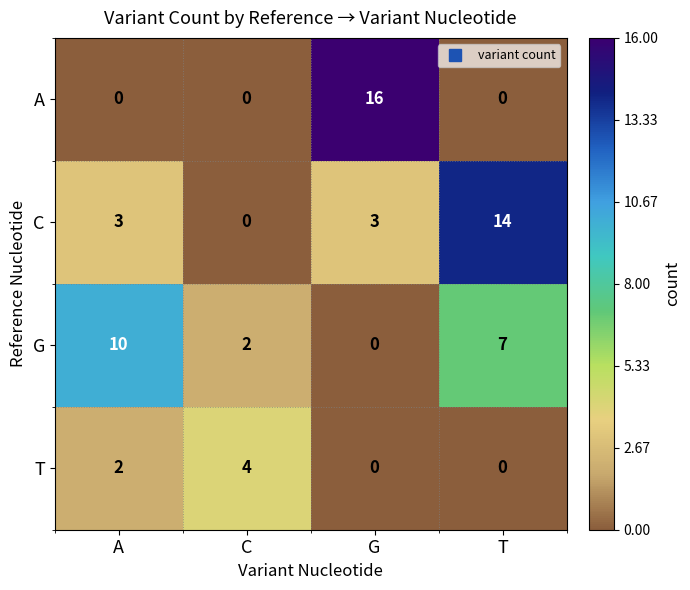

The G series shows 10 at A. True or false?

True